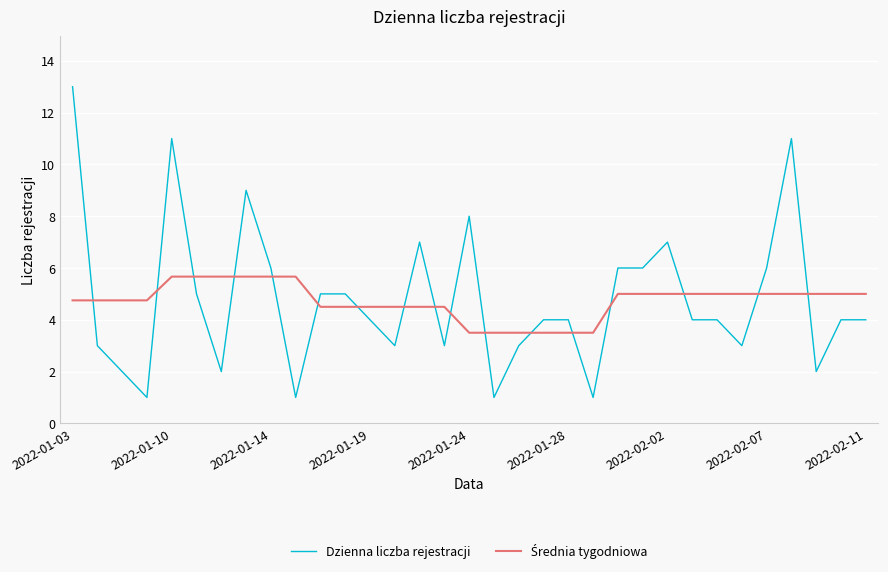

What is the smallest value displayed?

1.0